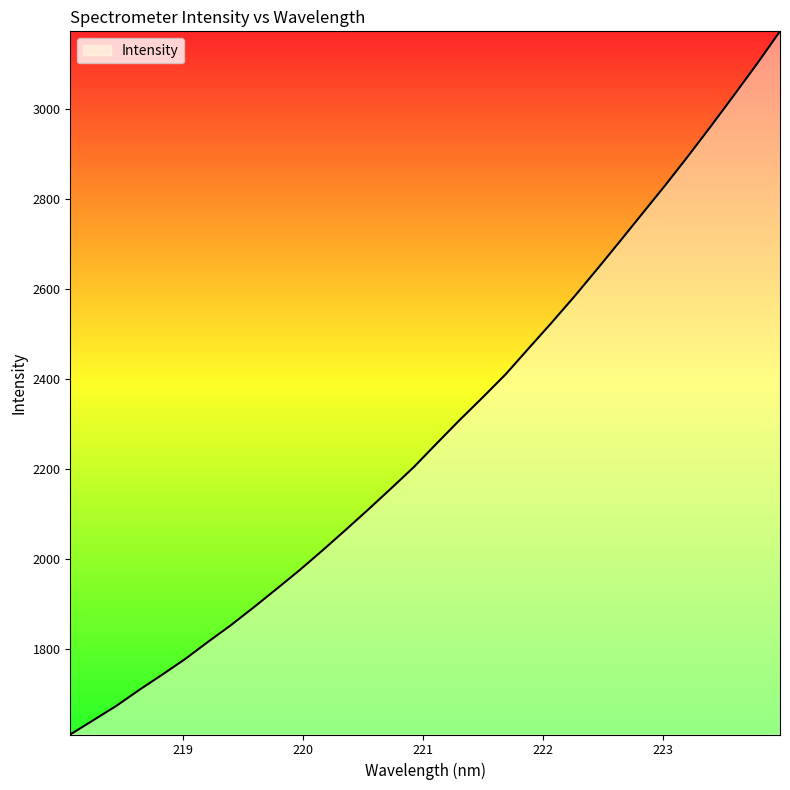

What is the minimum value shown in the chart?

1610.3